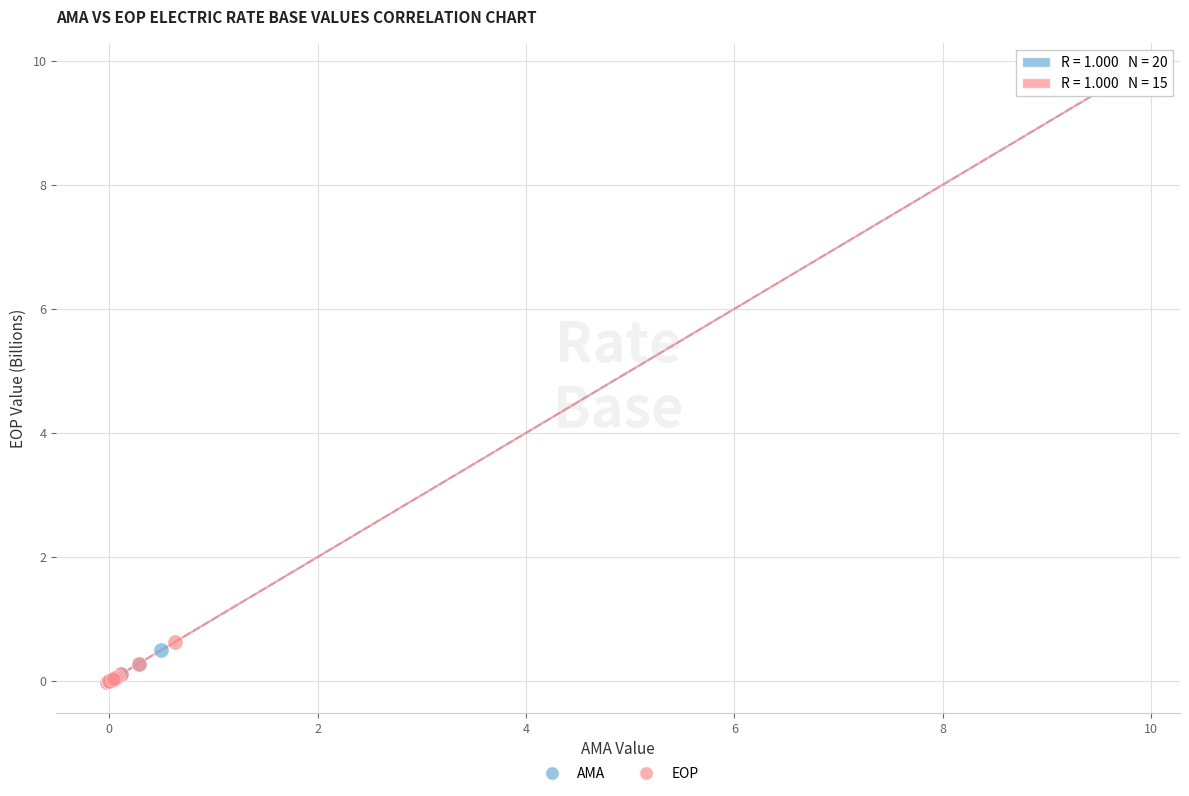

Which series has the widest spread of Y values?

EOP